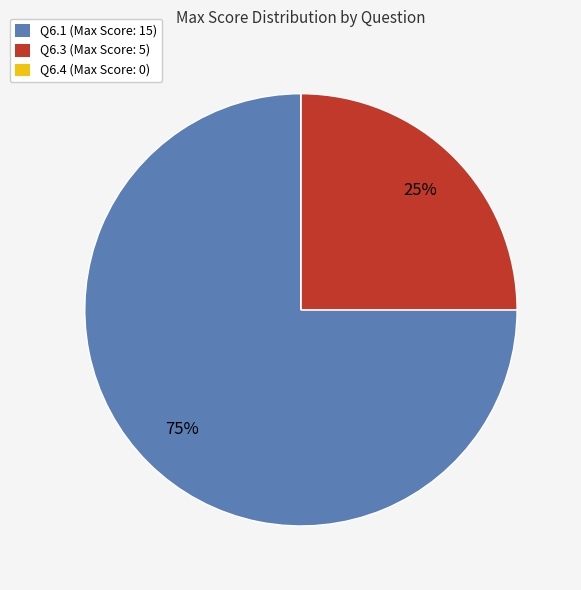

Is the sum of Q6.3 (Max Score: 5) and Q6.1 (Max Score: 15) greater than half?

Yes